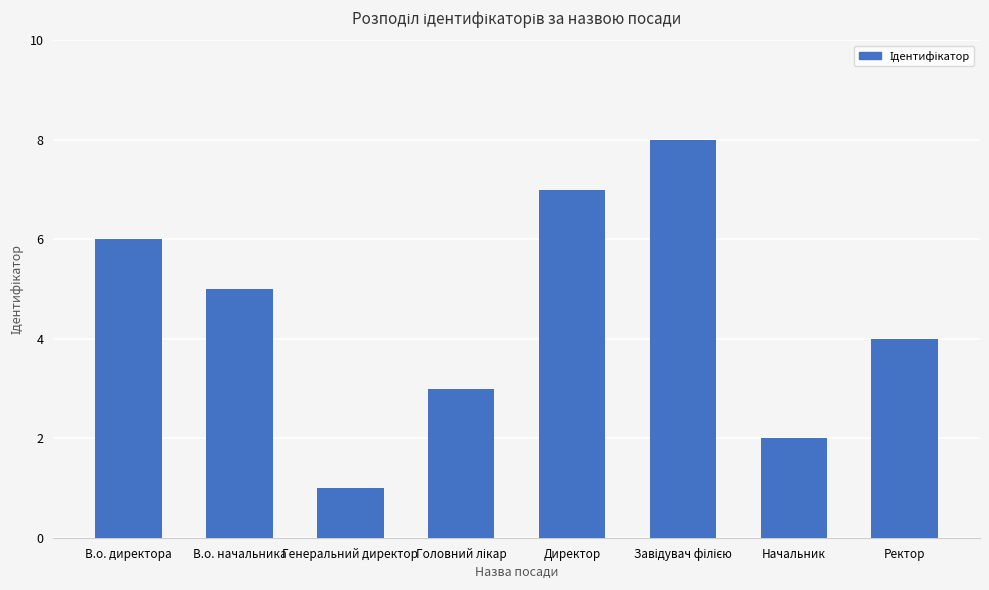

What position from the right is Генеральний директор?

6